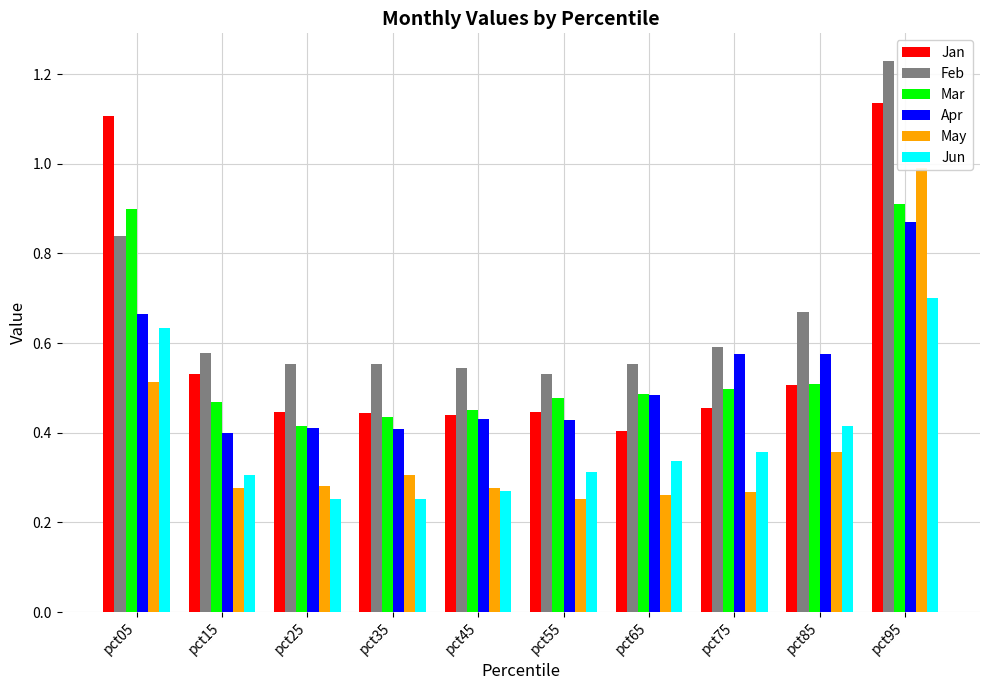

Which category has the highest value in the Apr series?

pct95